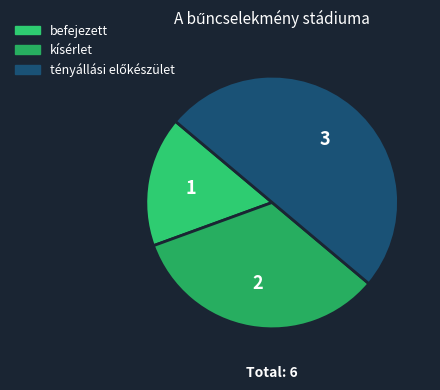

How many slices are in this pie chart?

3